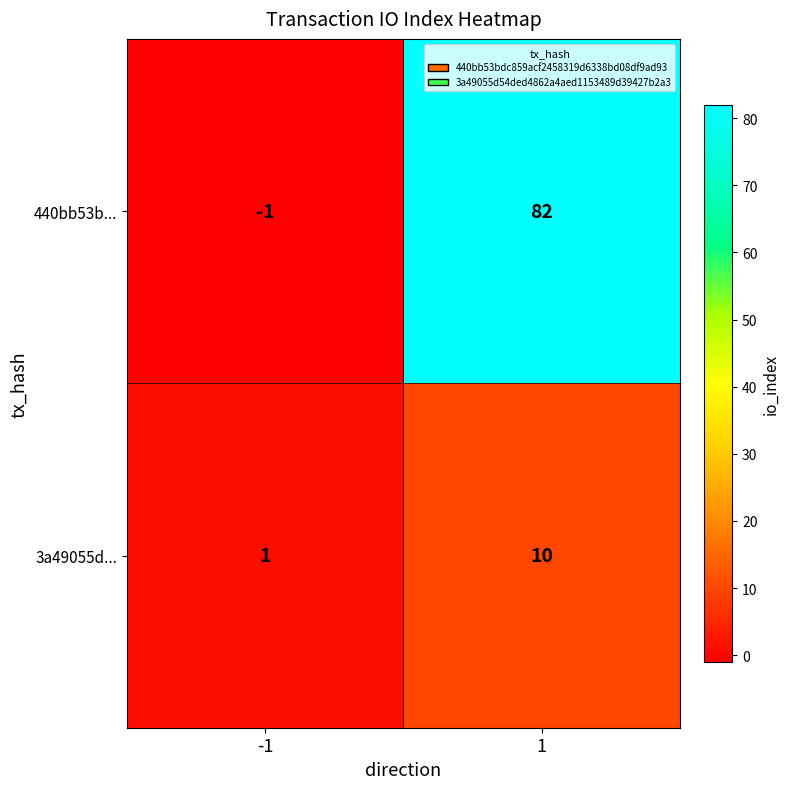

What is the difference between the 440bb53b... values at -1 and 1?

83